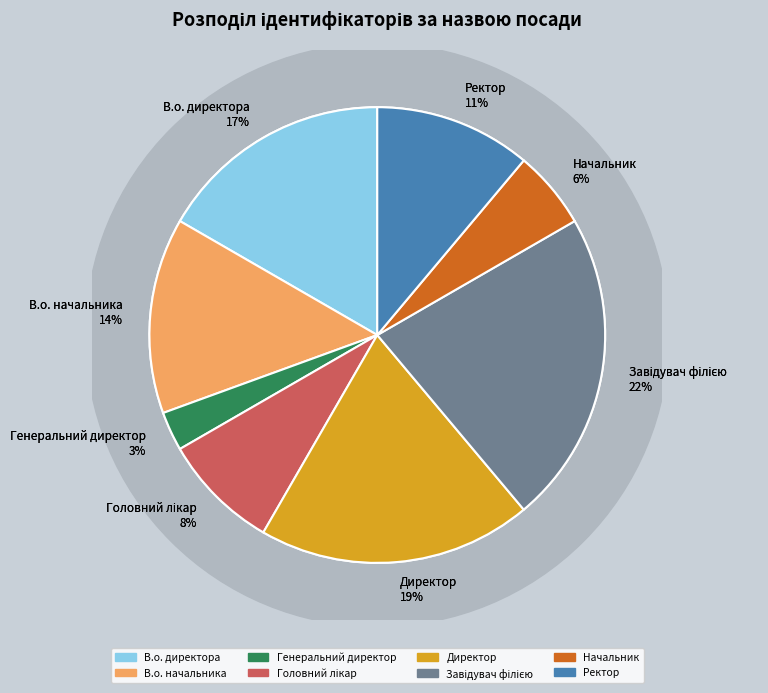

To the nearest percent, what is the difference between the largest and smallest slice percentages?

19%